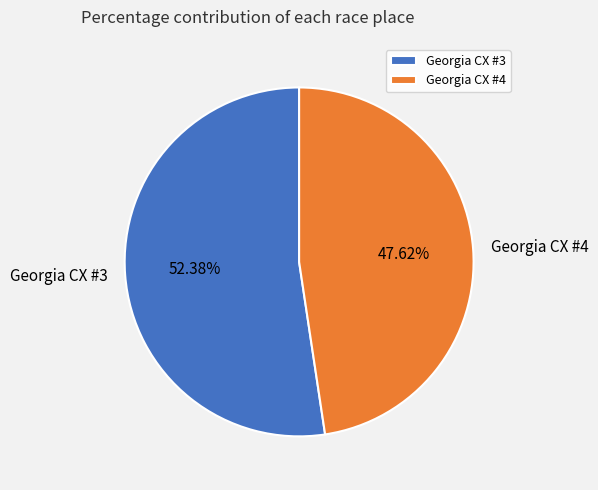

Rank the categories by value from lowest to highest.

Georgia CX #4, Georgia CX #3